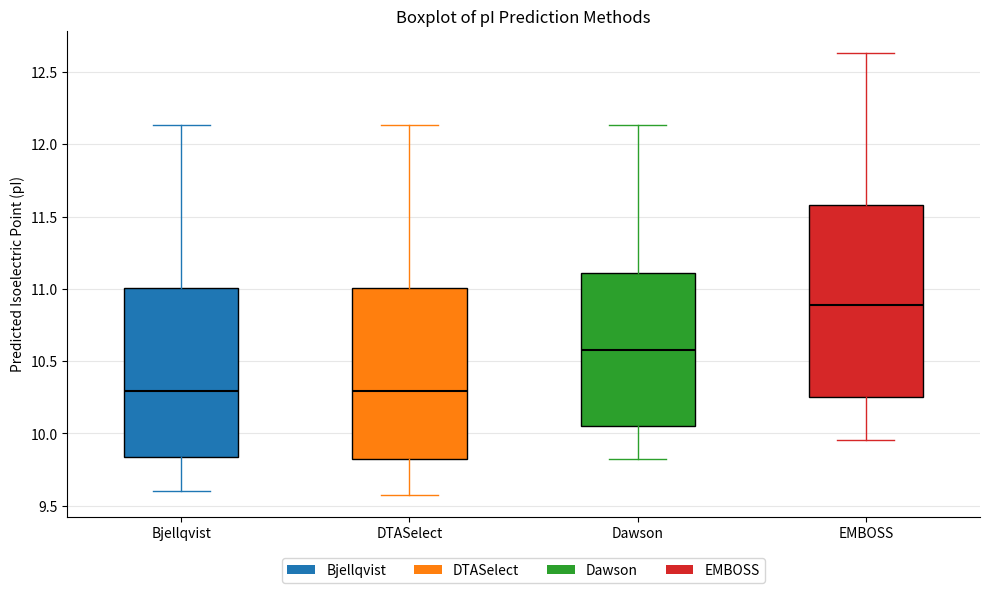

Reading left to right, transcribe this box plot: for each box, give where its median line is, the range the box spans, and where its two whiskers end, as read against the y-axis. The values are not printed on the chart, so give them approximately, as read against the axis.

Bjellqvist: median 10.30, box 9.85 to 11.00, whiskers 9.60 to 12.15
DTASelect: median 10.30, box 9.80 to 11.00, whiskers 9.60 to 12.15
Dawson: median 10.60, box 10.05 to 11.10, whiskers 9.80 to 12.15
EMBOSS: median 10.90, box 10.25 to 11.60, whiskers 9.95 to 12.65